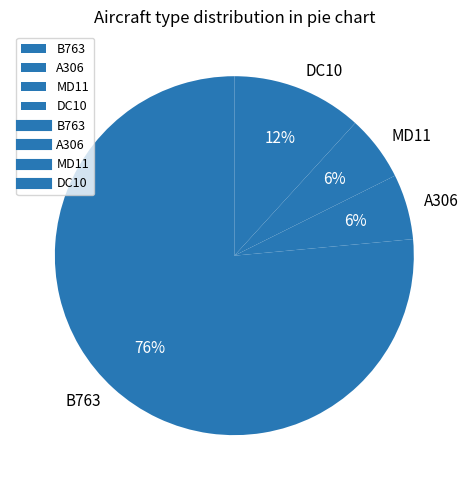

Approximately how many times larger is the value at DC10 compared to B763?

0.2